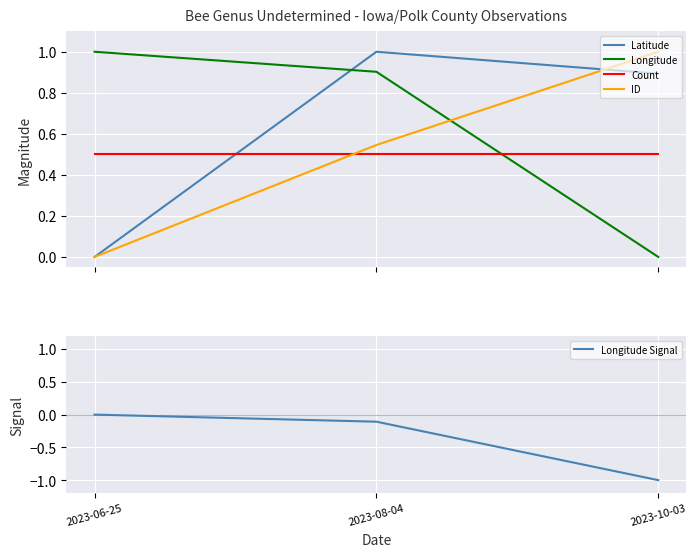

How many distinct data groups are displayed?

5